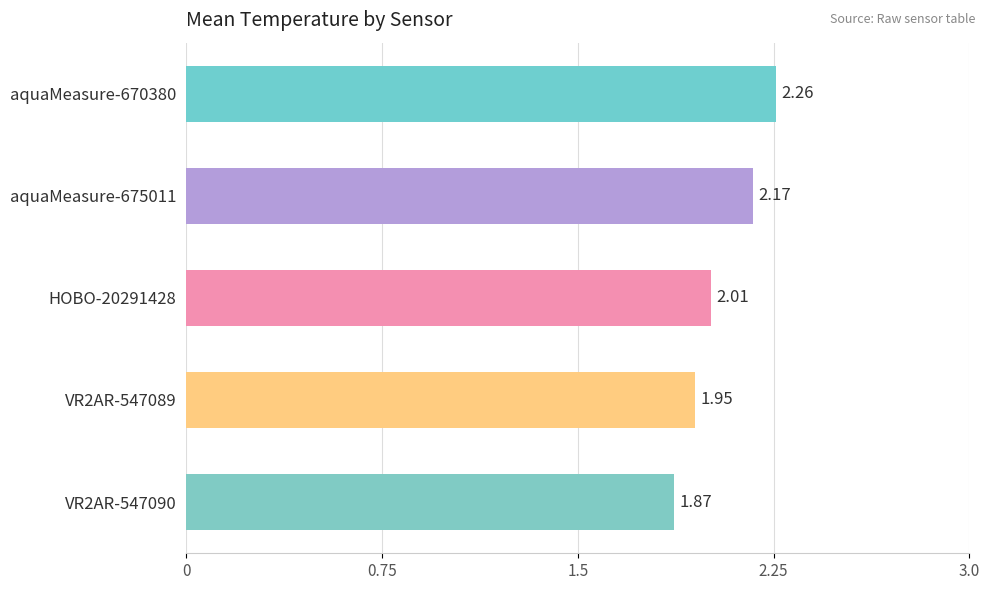

What is the change in value from aquaMeasure-670380 to VR2AR-547089?

-0.3